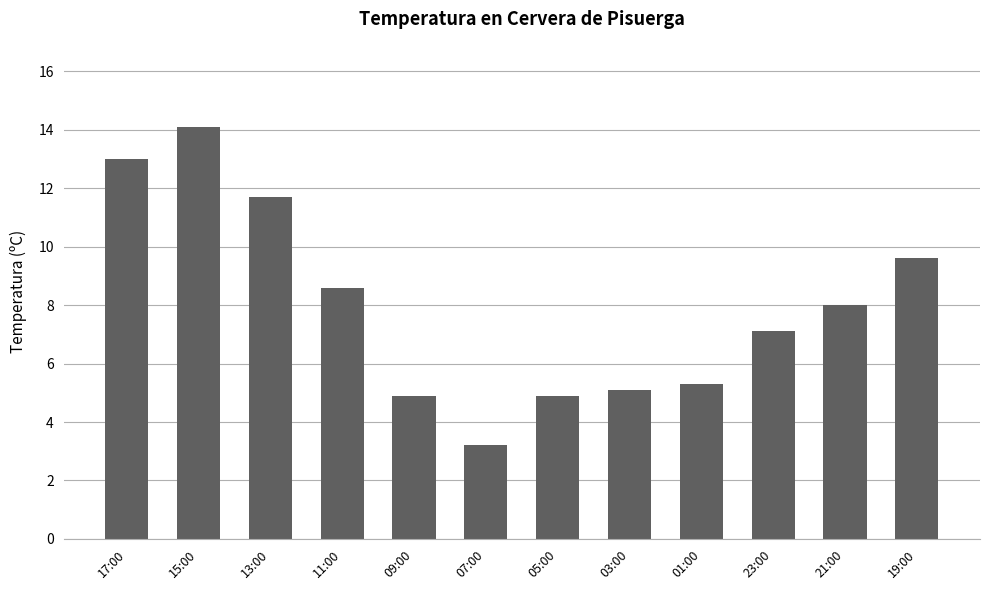

How many bars are there in total?

12